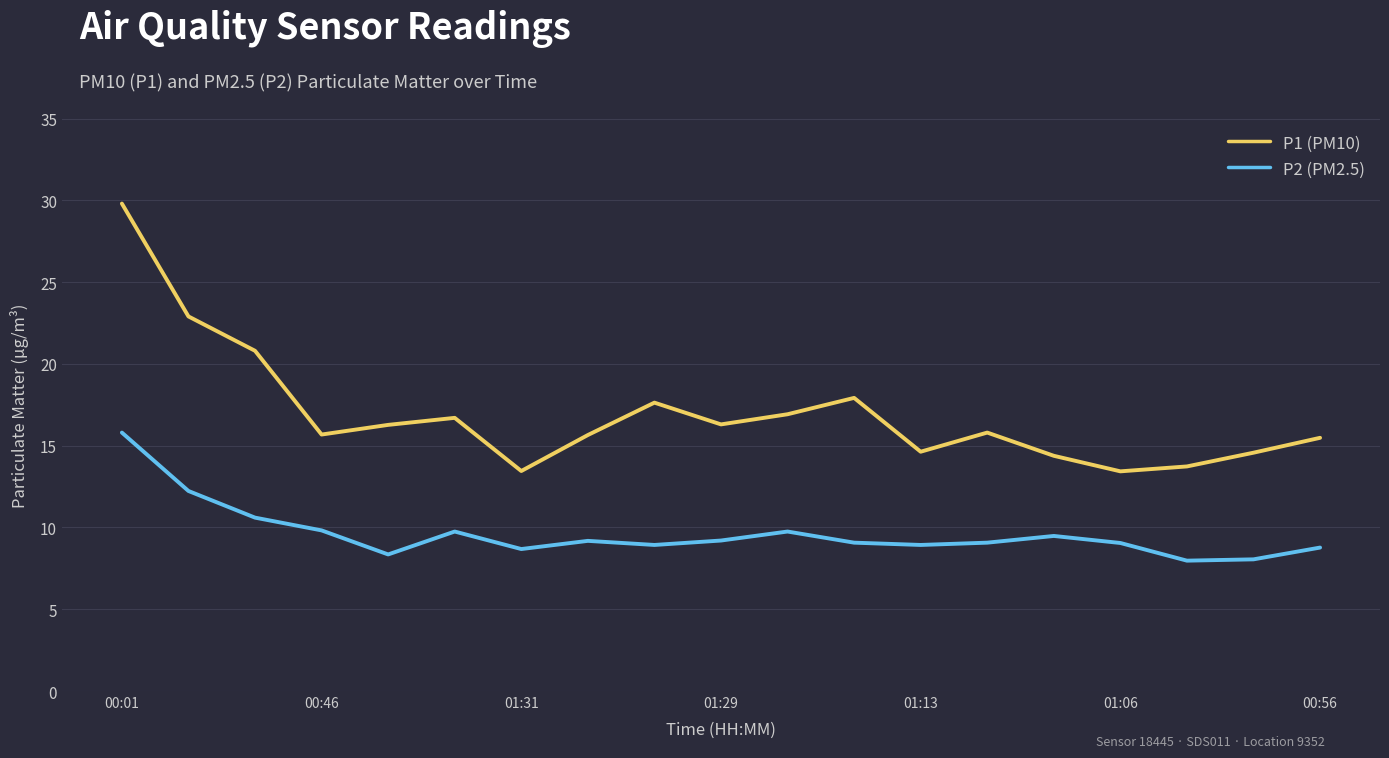

Which series has the largest total across all categories?

P1 (PM10)